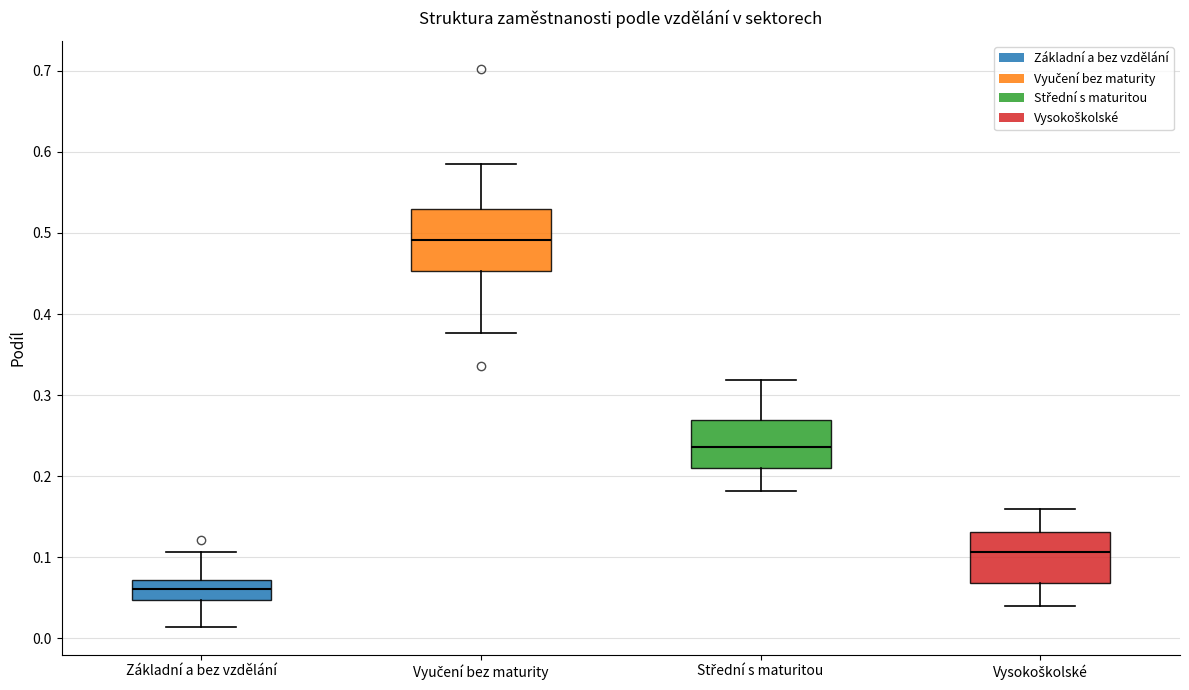

Reading left to right, read every box against the y-axis: the position of its median line, the range the box covers, and the ends of its whiskers. The values are not printed on the chart, so give them approximately, as read against the axis.

Základní a bez vzdělání: median 0.06, box 0.05 to 0.07, whiskers 0.01 to 0.11
Vyučení bez maturity: median 0.49, box 0.45 to 0.53, whiskers 0.38 to 0.59
Střední s maturitou: median 0.24, box 0.21 to 0.27, whiskers 0.18 to 0.32
Vysokoškolské: median 0.11, box 0.07 to 0.13, whiskers 0.04 to 0.16